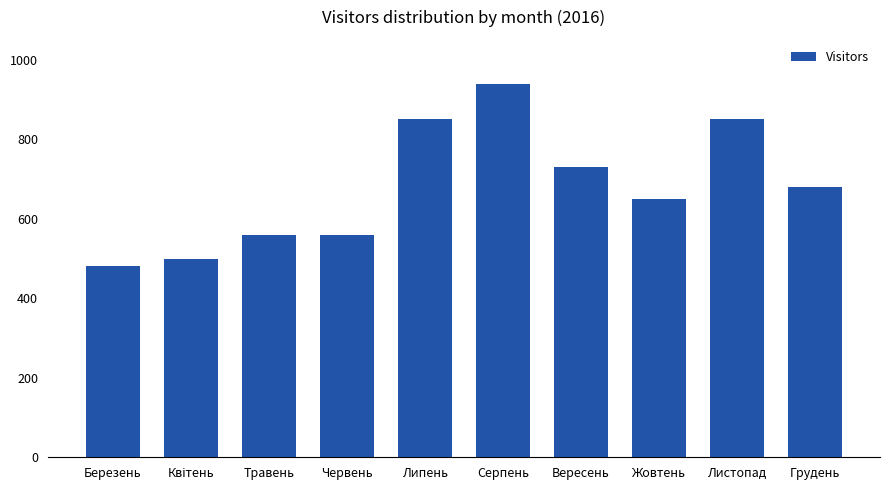

Reading left to right, list all the values displayed in this chart.

480	500	560	560	850	940	730	650	850	680